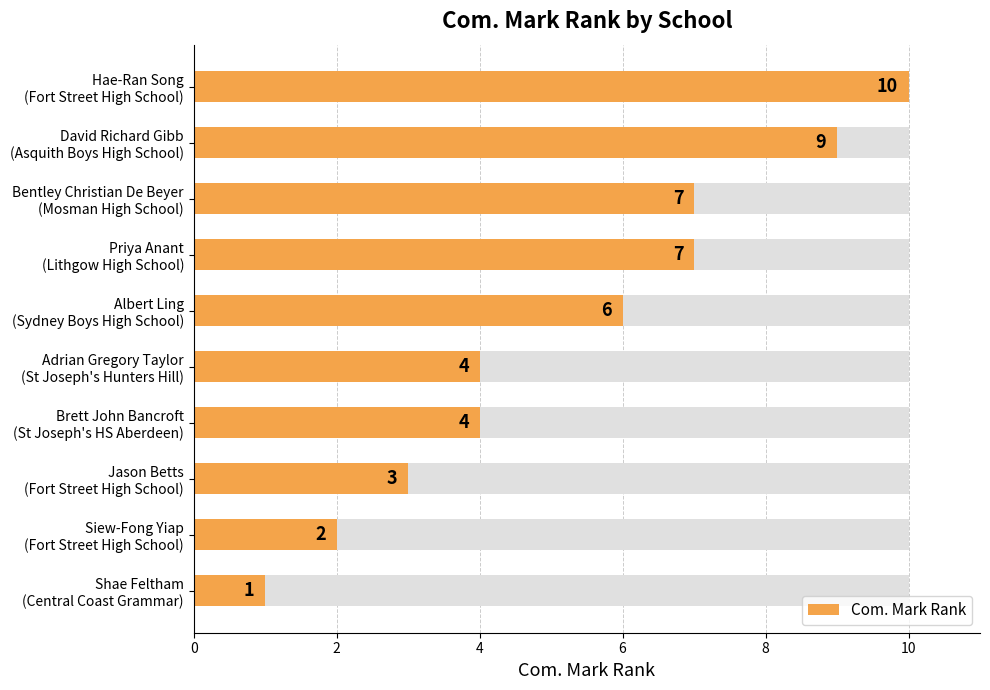

What is the smallest value displayed?

1